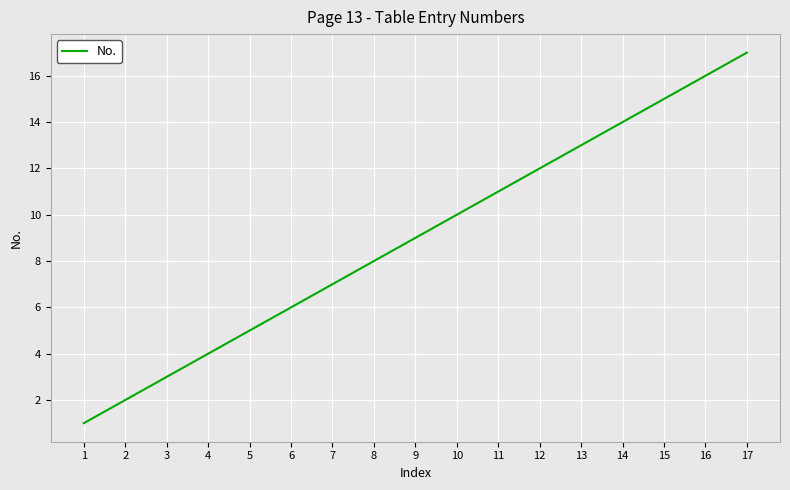

What is the maximum value shown in the chart?

17